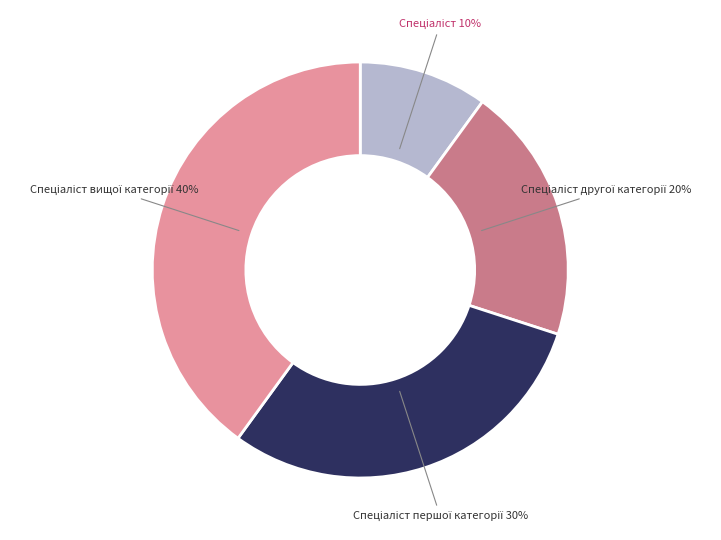

Is there any slice that represents more than half of the pie?

No